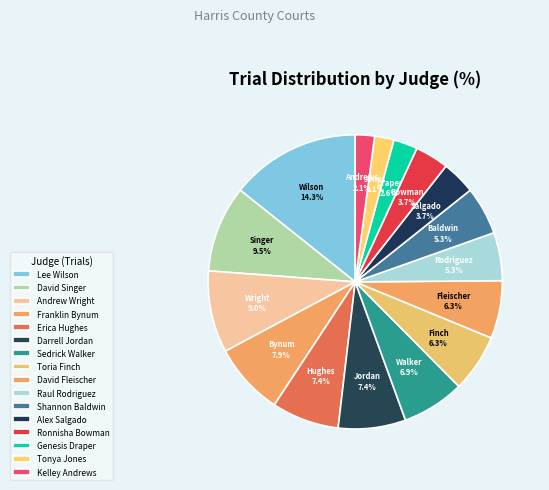

Is it true that Sedrick Walker is 7% of the pie?

True